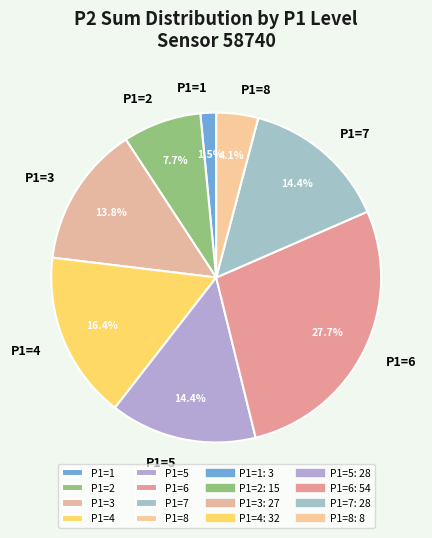

How much of the chart is everything except P1=3?

86.2%